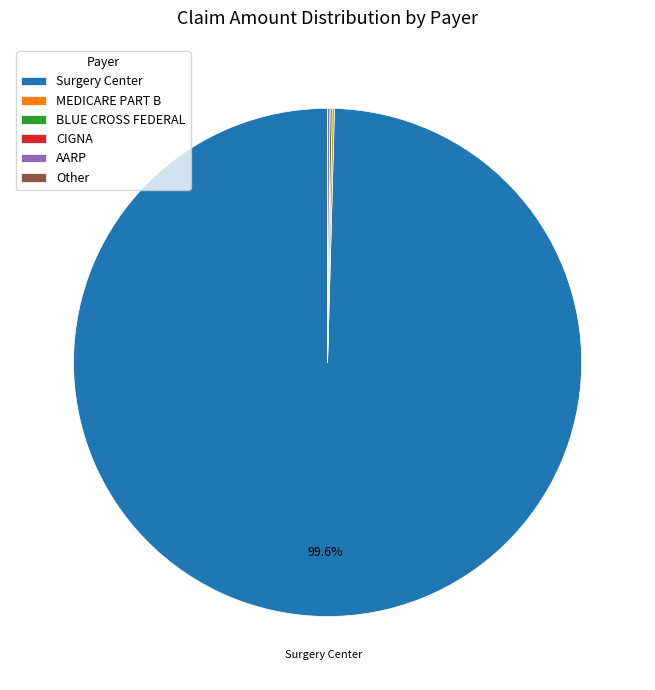

What is the largest slice in the pie chart?

Surgery Center